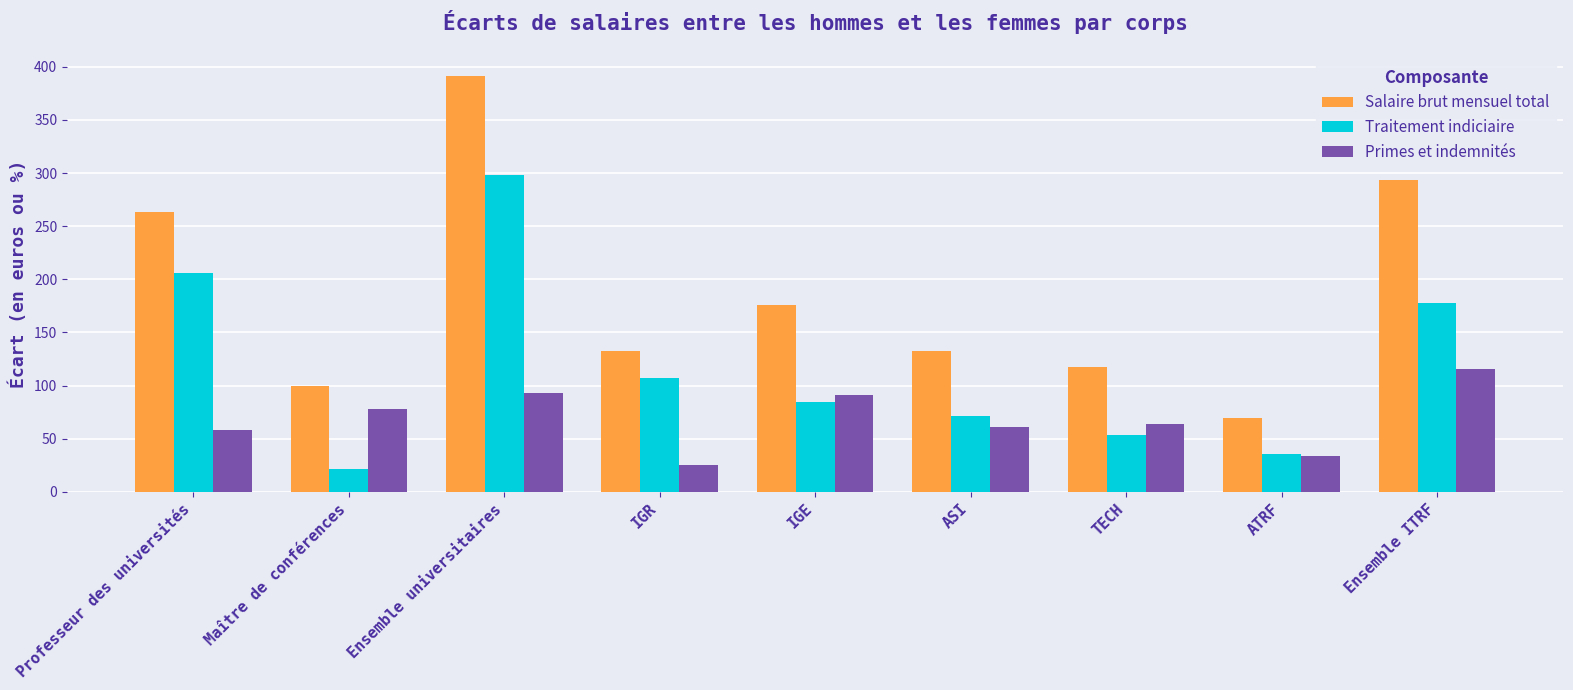

What is the sum of the Traitement indiciaire values at Ensemble ITRF and Professeur des universités?

383.8